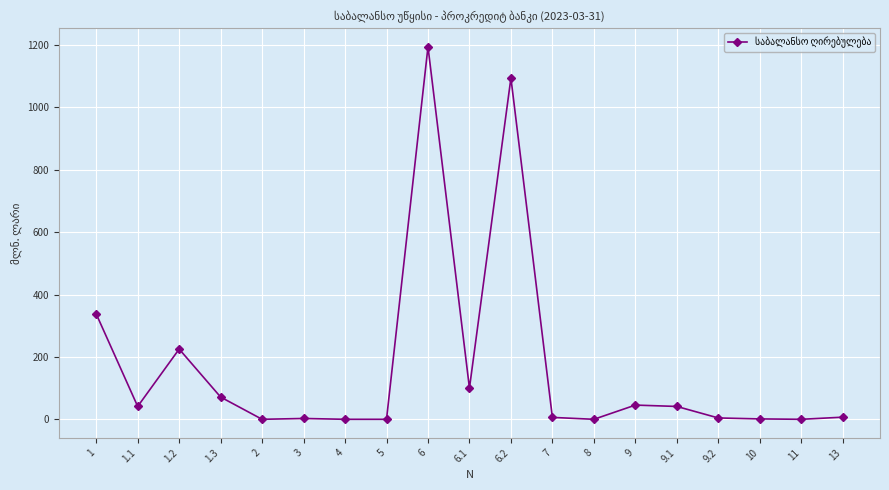

What is the difference between the values at 11 and 6.1?

100.0